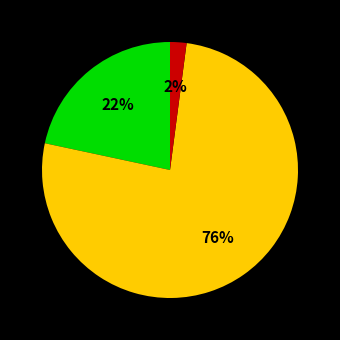

Does any single category account for the majority?

Yes